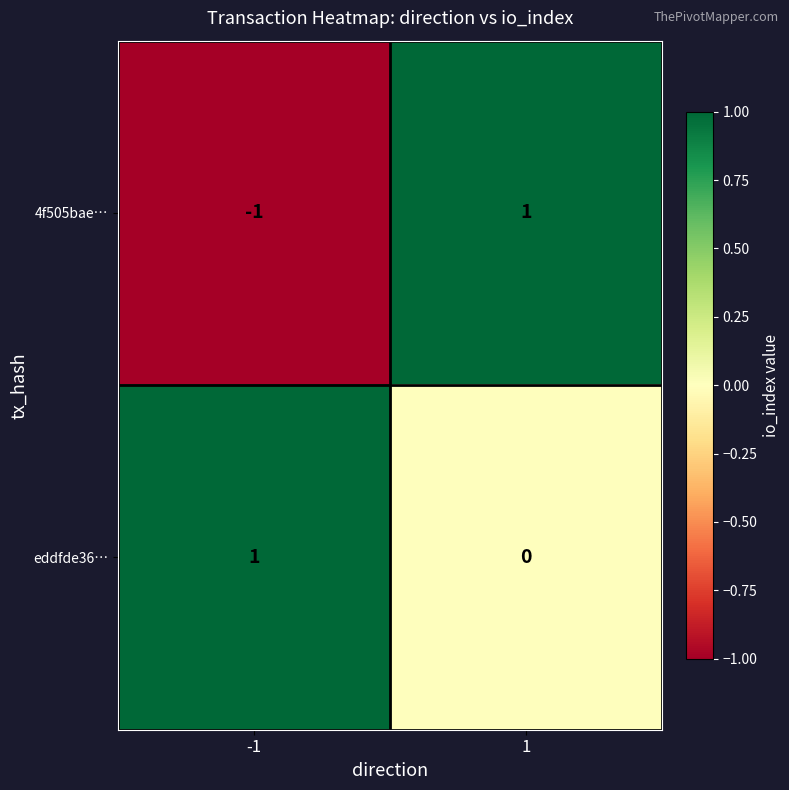

Is it true that eddfde36… equals 0 at 1?

True